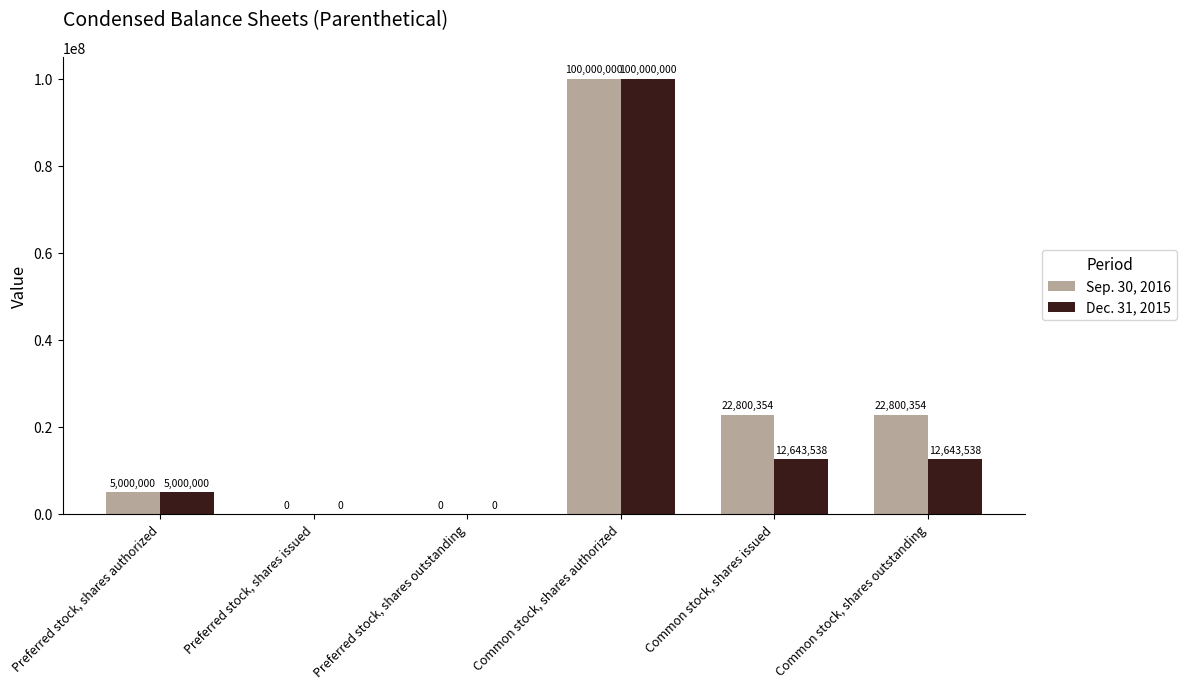

What is the sum of the Sep. 30, 2016 values at Common stock, shares issued and Preferred stock, shares authorized?

27800354